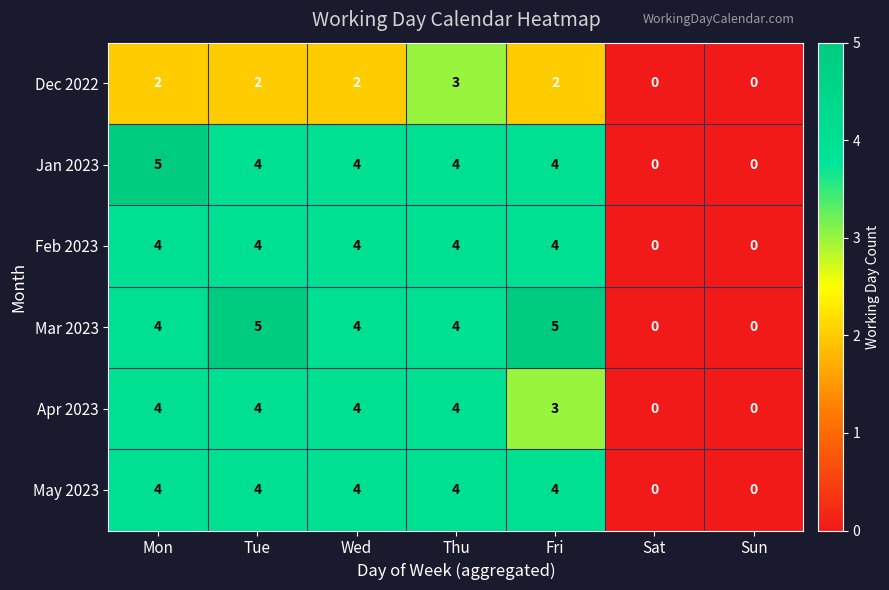

At how many categories does at least one series exceed 1?

5